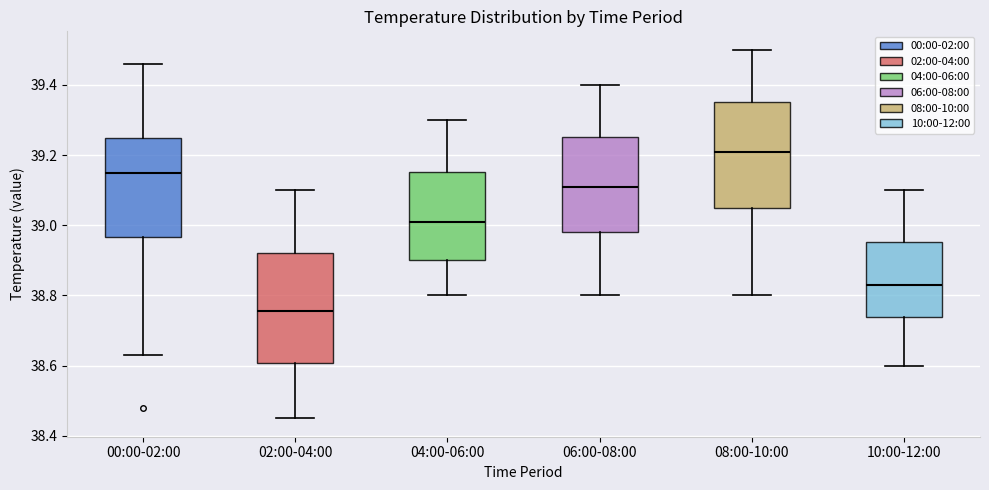

Reading left to right, transcribe this box plot: for each box, give where its median line is, the range the box spans, and where its two whiskers end, as read against the y-axis. The values are not printed on the chart, so give them approximately, as read against the axis.

00:00-02:00: median 39.16, box 38.96 to 39.26, whiskers 38.64 to 39.46
02:00-04:00: median 38.76, box 38.60 to 38.92, whiskers 38.46 to 39.10
04:00-06:00: median 39.02, box 38.90 to 39.16, whiskers 38.80 to 39.30
06:00-08:00: median 39.12, box 38.98 to 39.26, whiskers 38.80 to 39.40
08:00-10:00: median 39.22, box 39.06 to 39.36, whiskers 38.80 to 39.50
10:00-12:00: median 38.84, box 38.74 to 38.96, whiskers 38.60 to 39.10